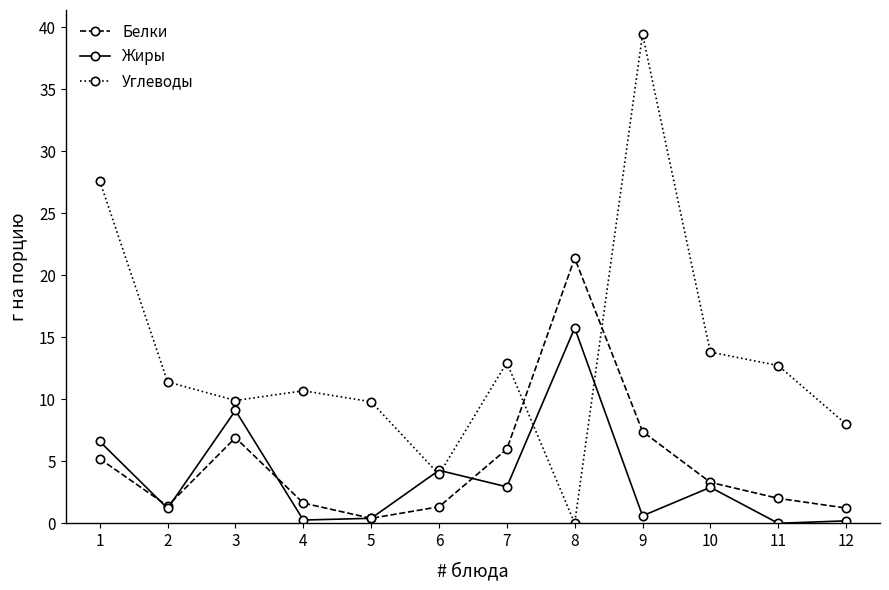

What is the value of the Белки point at the 1st from the left?

5.2